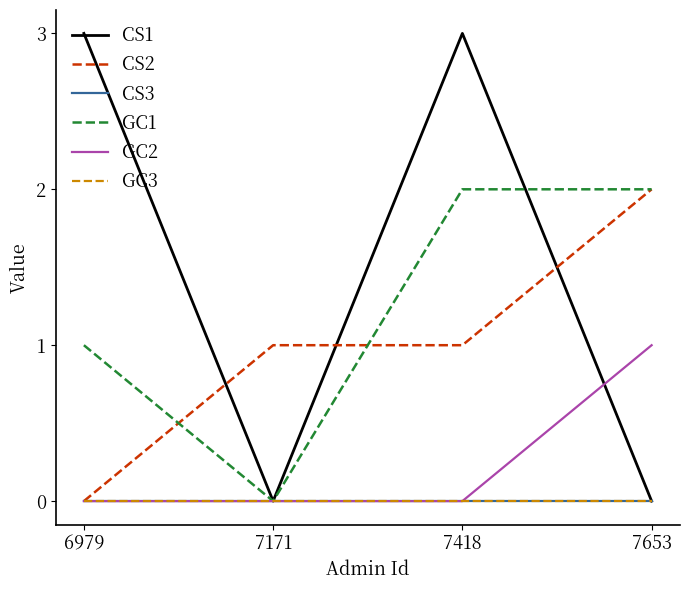

Where does the CS2 series first go above 1?

7653